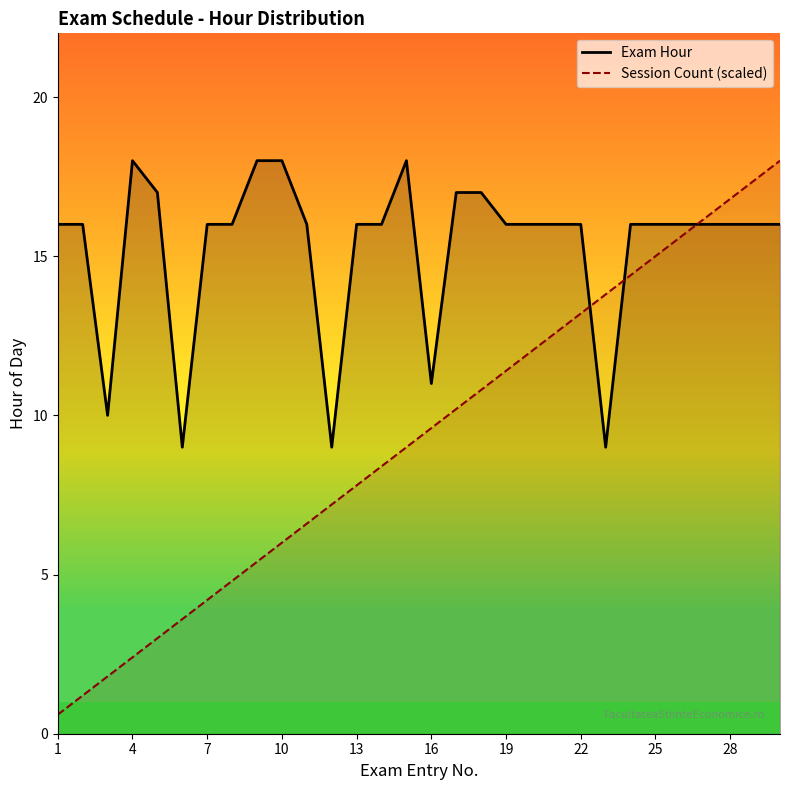

The value of Session Count (scaled) at 10 is 3.4. True or false?

False